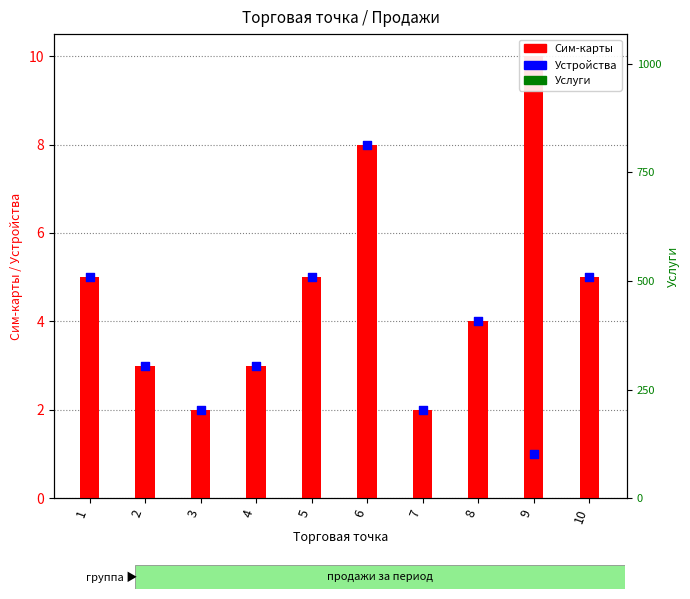

At which category is the sum across all series the highest?

3